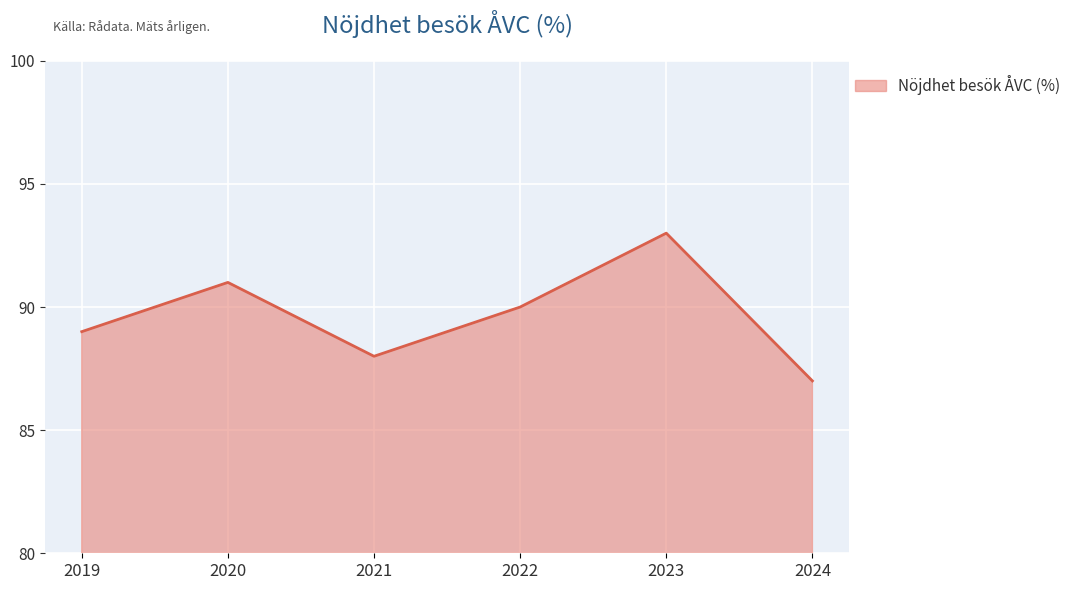

Rank the categories by value from lowest to highest.

2024, 2021, 2019, 2022, 2020, 2023